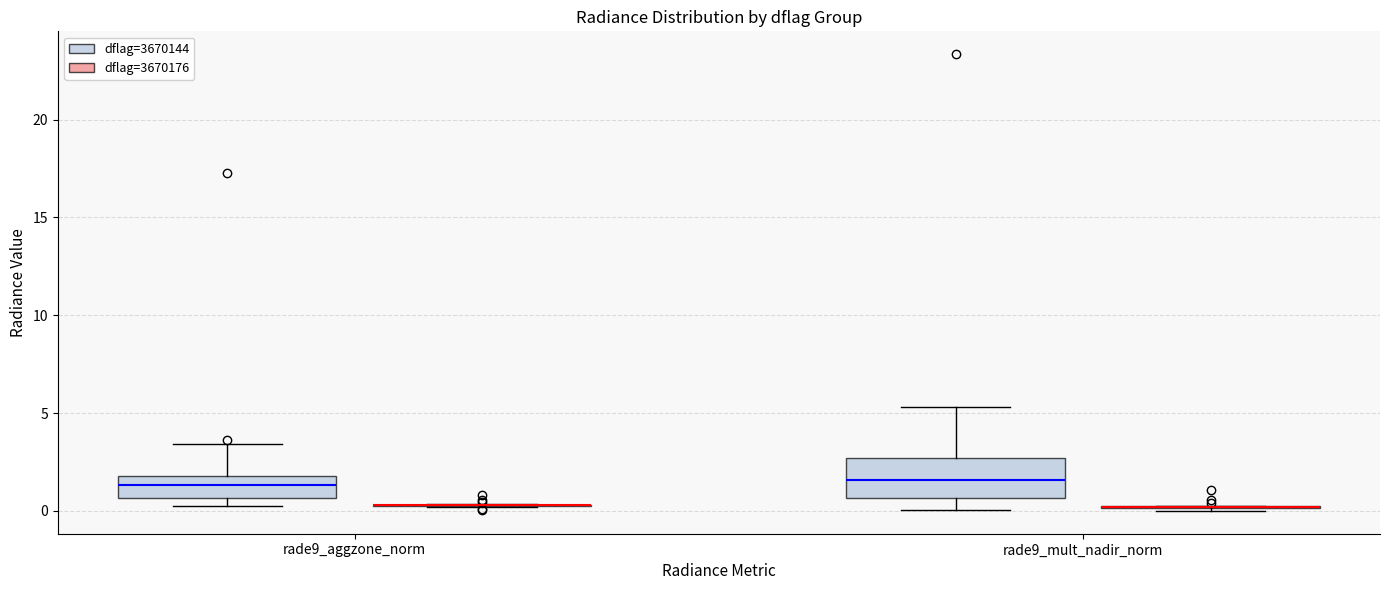

Reading left to right, read every box against the y-axis: the position of its median line, the range the box covers, and the ends of its whiskers. The values are not printed on the chart, so give them approximately, as read against the axis.

rade9_aggzone_norm (dflag=3670144): median 1.5, box 0.5 to 2.0, whiskers 0.0 to 3.5
rade9_aggzone_norm (dflag=3670176): box collapsed to a line at 0.5, whiskers 0.0 to 0.5
rade9_mult_nadir_norm (dflag=3670144): median 1.5, box 0.5 to 2.5, whiskers 0.0 to 5.5
rade9_mult_nadir_norm (dflag=3670176): box collapsed to a line at 0.0, whiskers 0.0 to 0.5